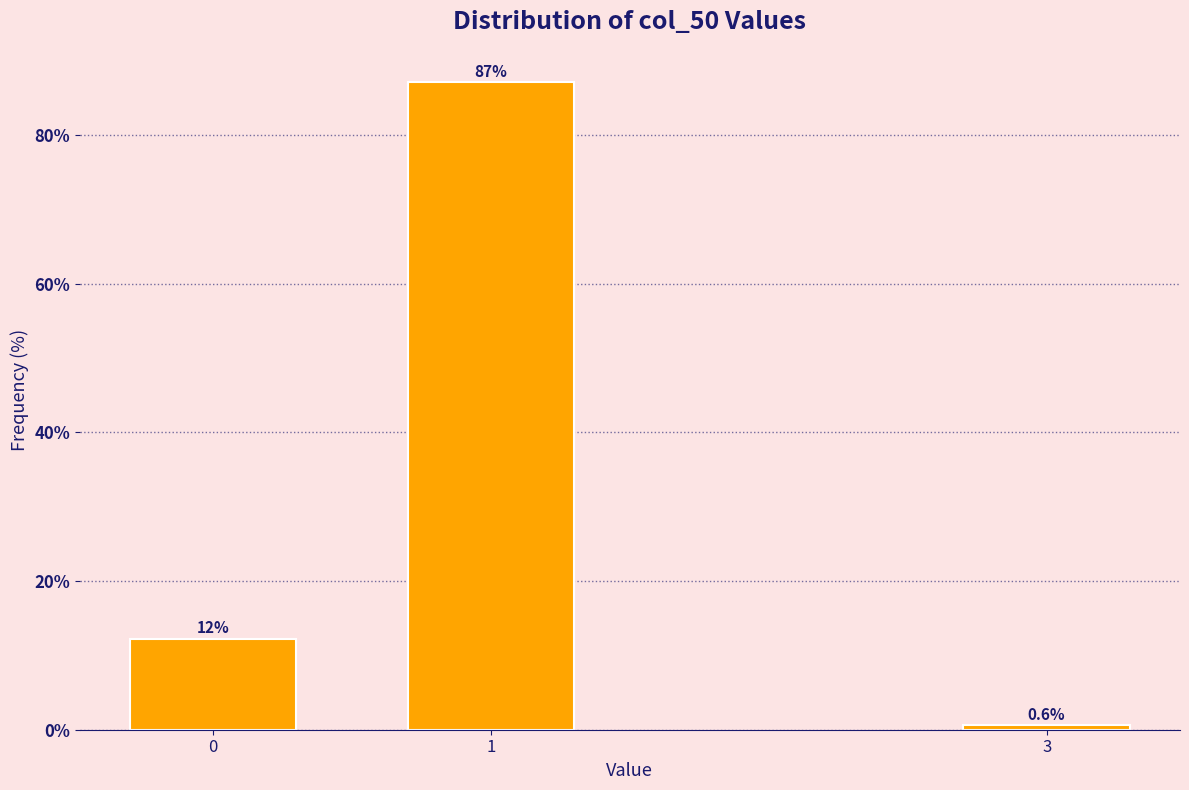

Reading right to left, what are all the values shown in this chart?

0.6	87.1	12.3